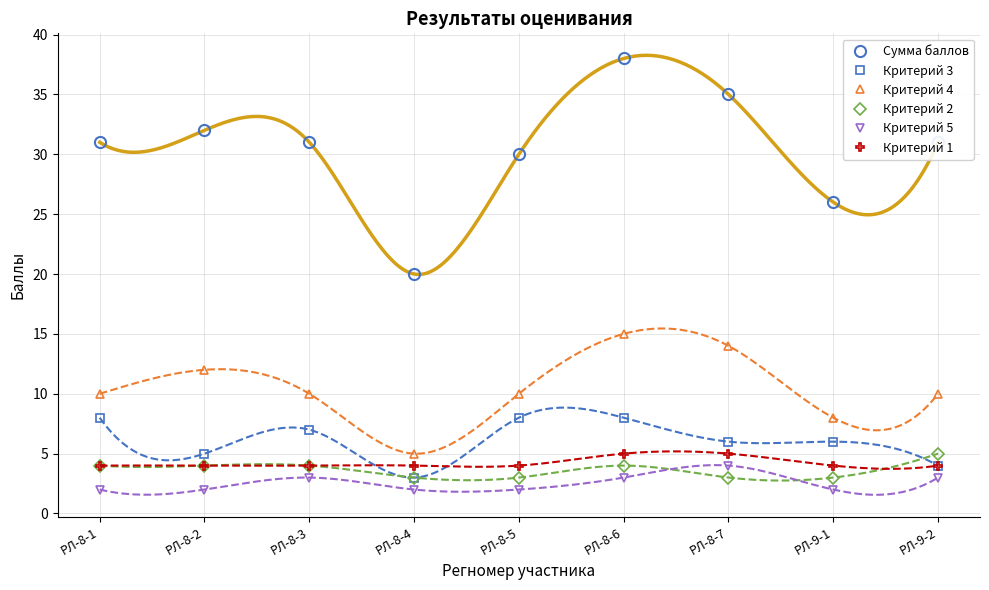

Which has a higher value, РЛ-8-2 or РЛ-8-3?

РЛ-8-2